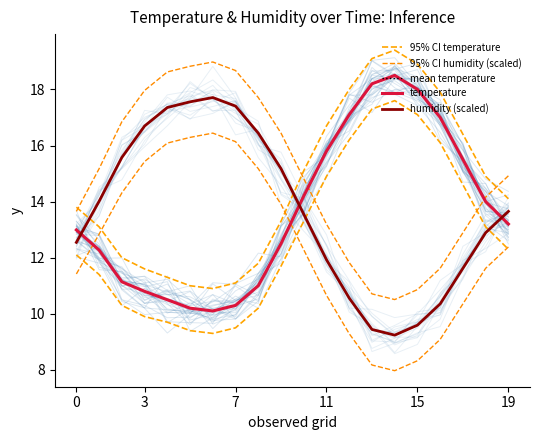

Reading left to right, transcribe all the data shown in this chart.

95% CI temperature: 13.8	13.1	12.0	11.6	11.3	11.0	10.9	11.1	11.8	13.3	15.1	16.7	18.0	19.1	19.4	18.9	17.9	16.4	14.9	14.1
95% CI humidity (scaled): 13.7	15.2	16.8	18.0	18.6	18.8	19.0	18.7	17.7	16.4	14.8	13.2	11.8	10.7	10.5	10.9	11.6	12.9	14.2	14.9
mean temperature: 13.0	12.3	11.1	10.8	10.5	10.2	10.1	10.3	11.0	12.5	14.2	15.8	17.1	18.2	18.5	18.0	17.0	15.5	14.0	13.2
temperature: 13.0	12.3	11.1	10.8	10.5	10.2	10.1	10.3	11.0	12.5	14.2	15.8	17.1	18.2	18.5	18.0	17.0	15.5	14.0	13.2
humidity (scaled): 12.5	14.0	15.6	16.7	17.4	17.6	17.7	17.4	16.4	15.2	13.6	11.9	10.6	9.4	9.2	9.6	10.4	11.6	12.9	13.7